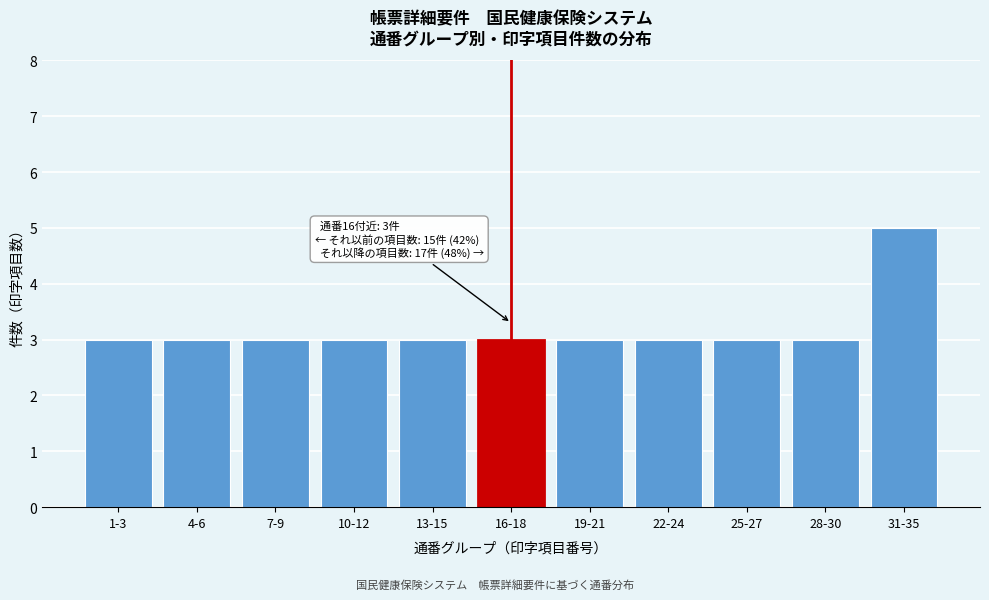

Reading right to left, extract all data points from this chart.

5	3	3	3	3	3	3	3	3	3	3